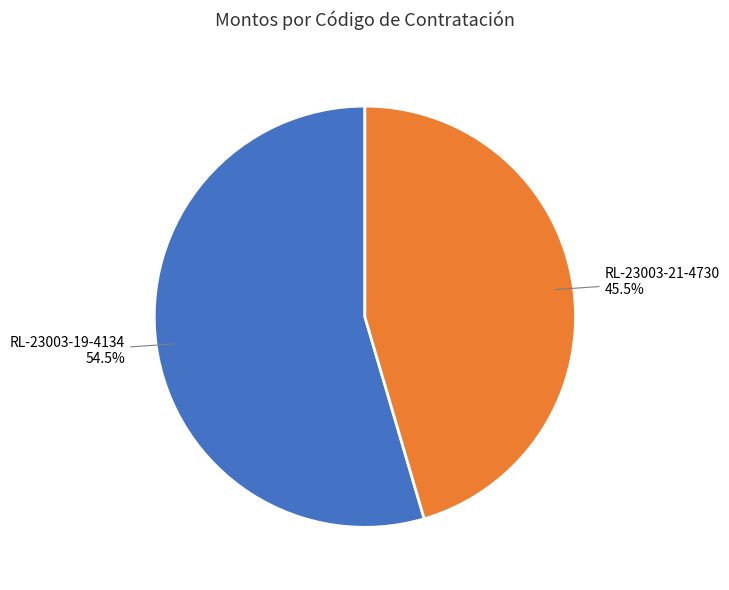

To the nearest percent, what is the difference between the largest and smallest slice percentages?

9%